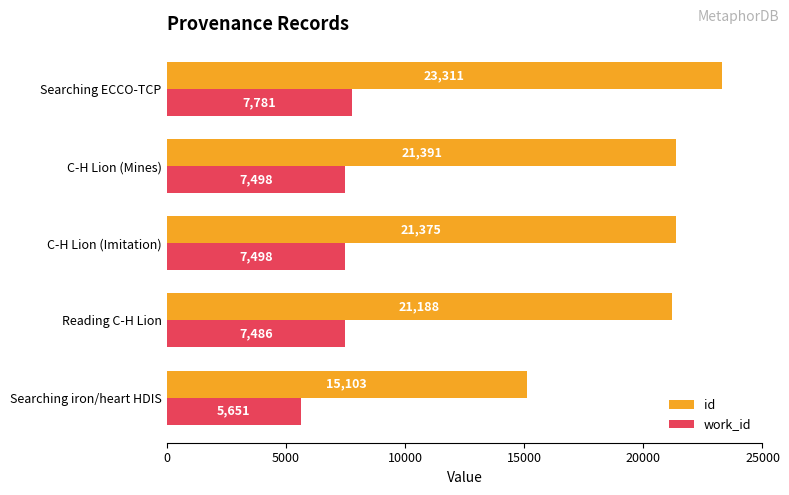

The value of id at C-H Lion (Mines) is 31422. True or false?

False